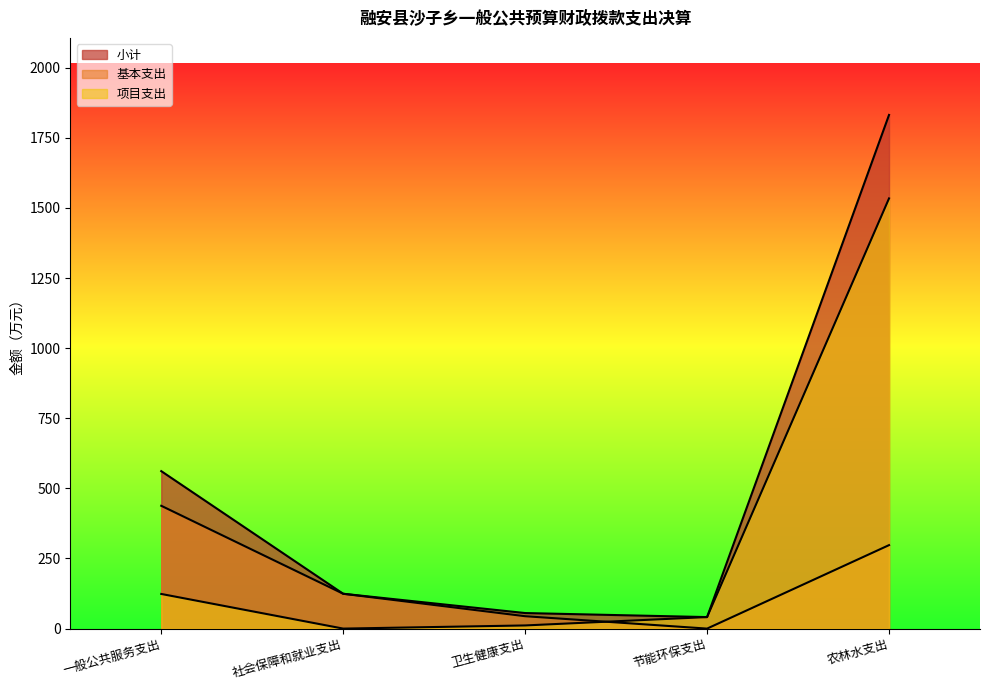

At how many categories does at least one series exceed 180?

2